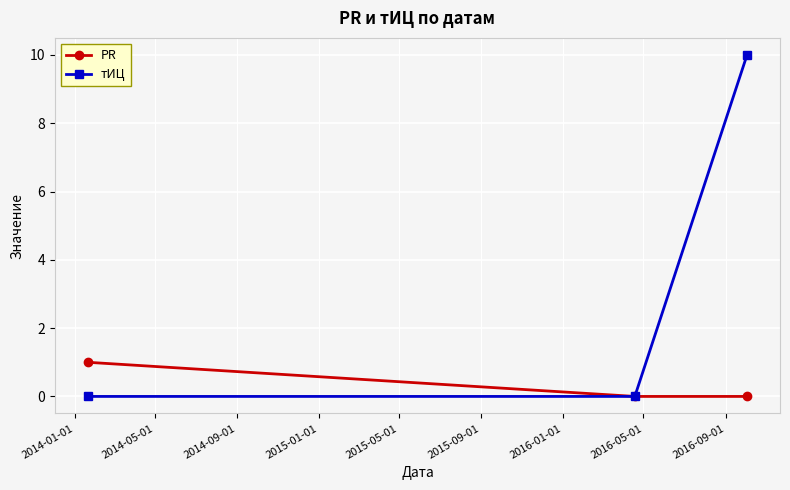

What is the highest value of the тИЦ series?

10